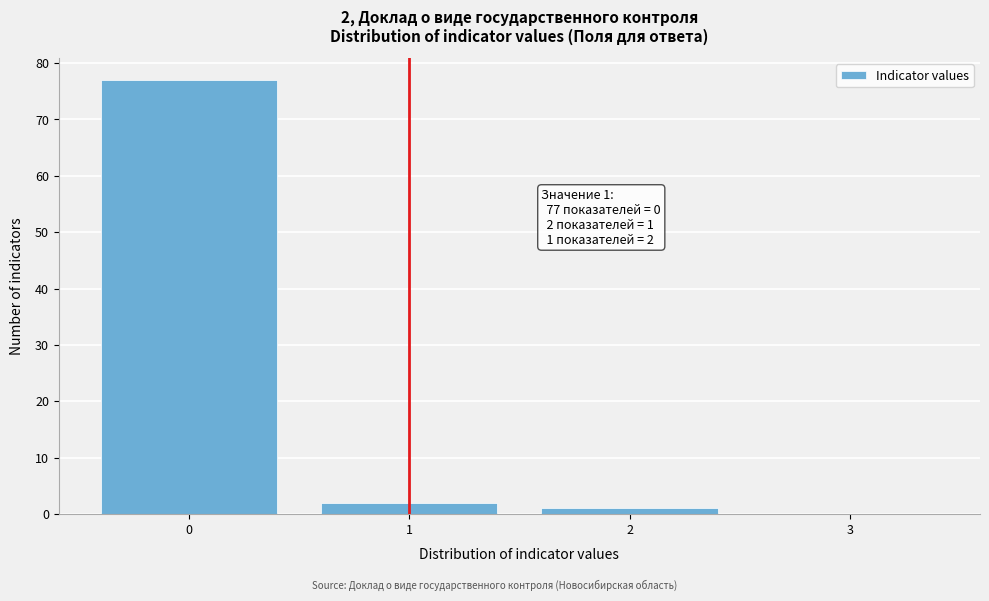

Reading right to left, list all the values displayed in this chart.

3=0	2=1	1=2	0=77